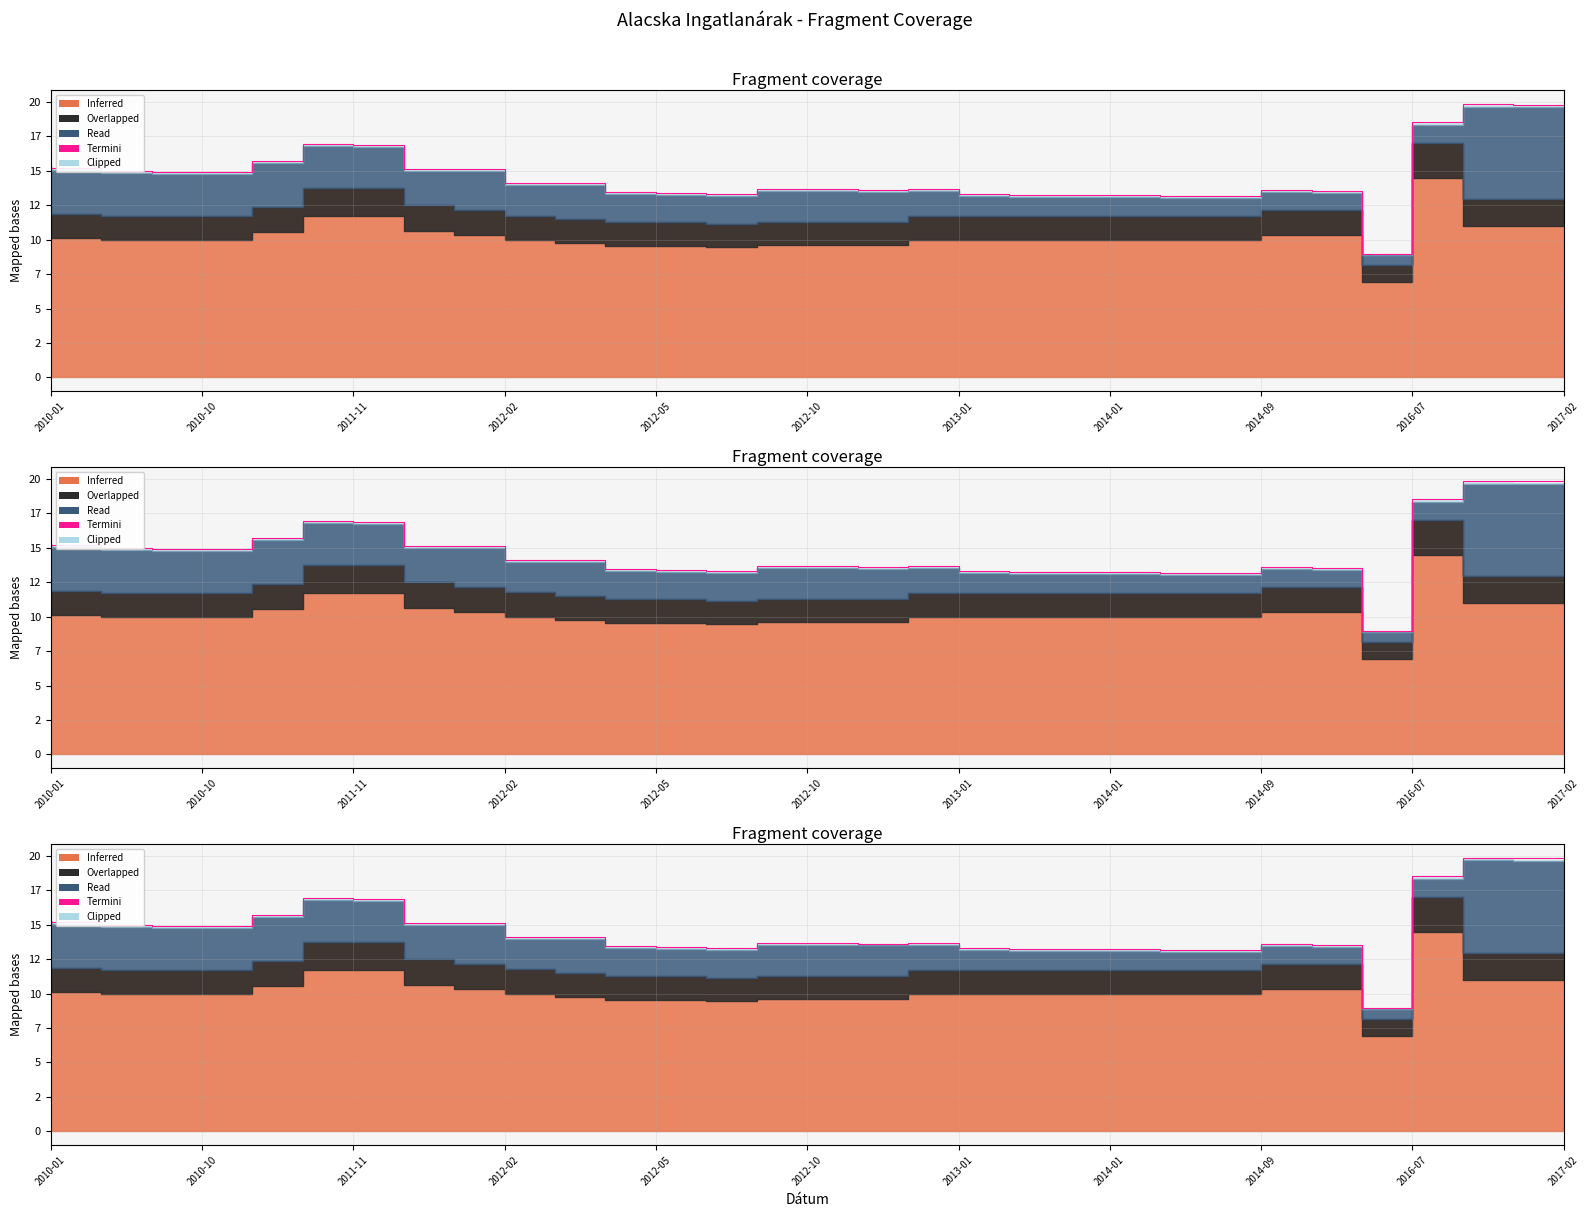

What is the average value?

14.6